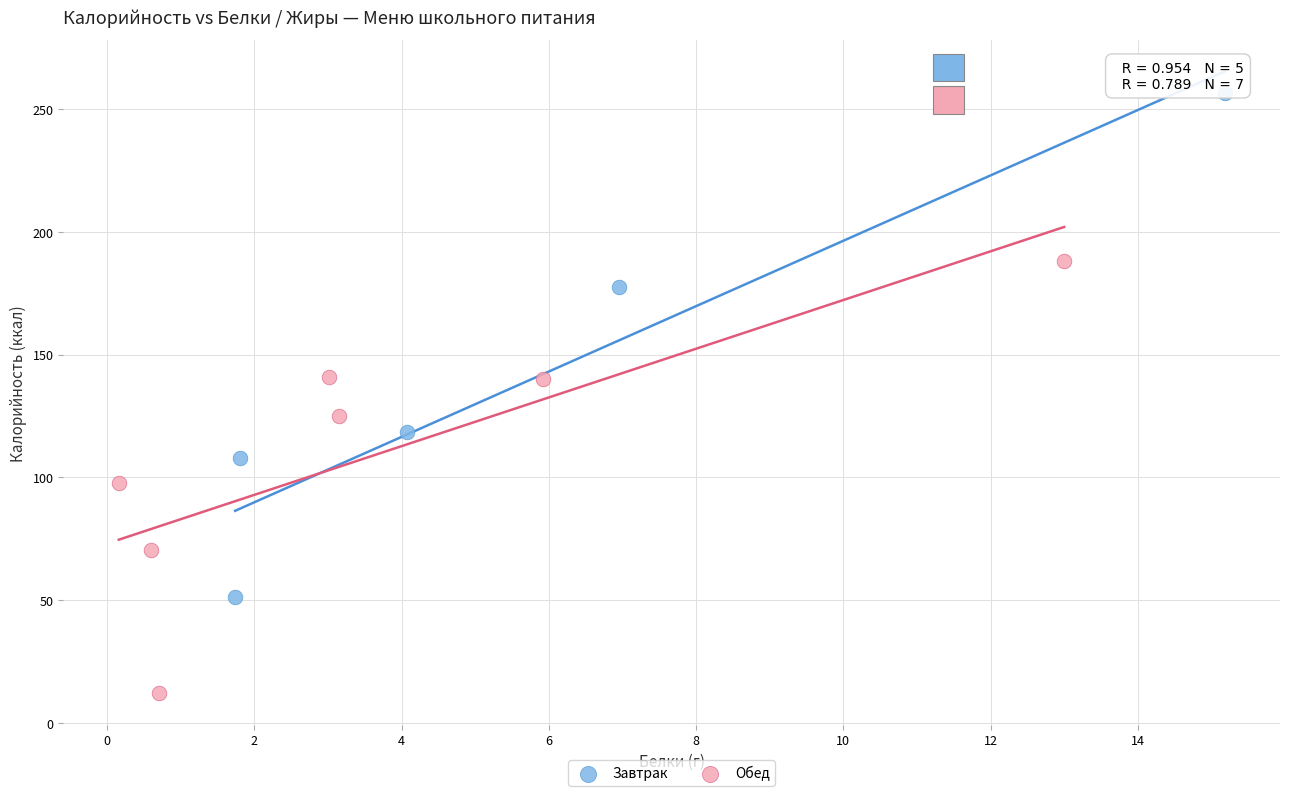

Which series has the widest spread of Y values?

Завтрак